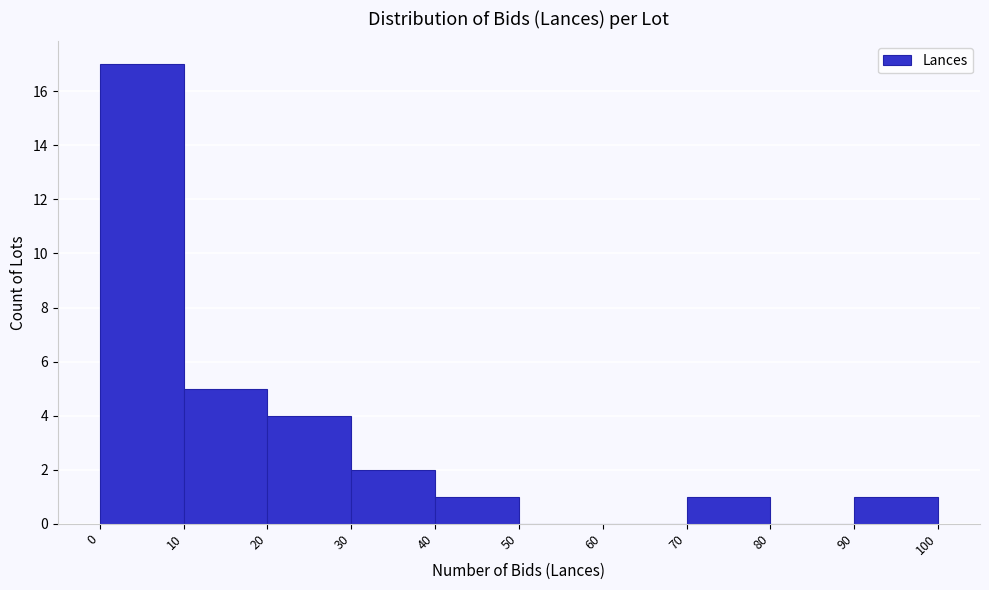

Over which range of the x-axis is the bar tallest?

0 to 10